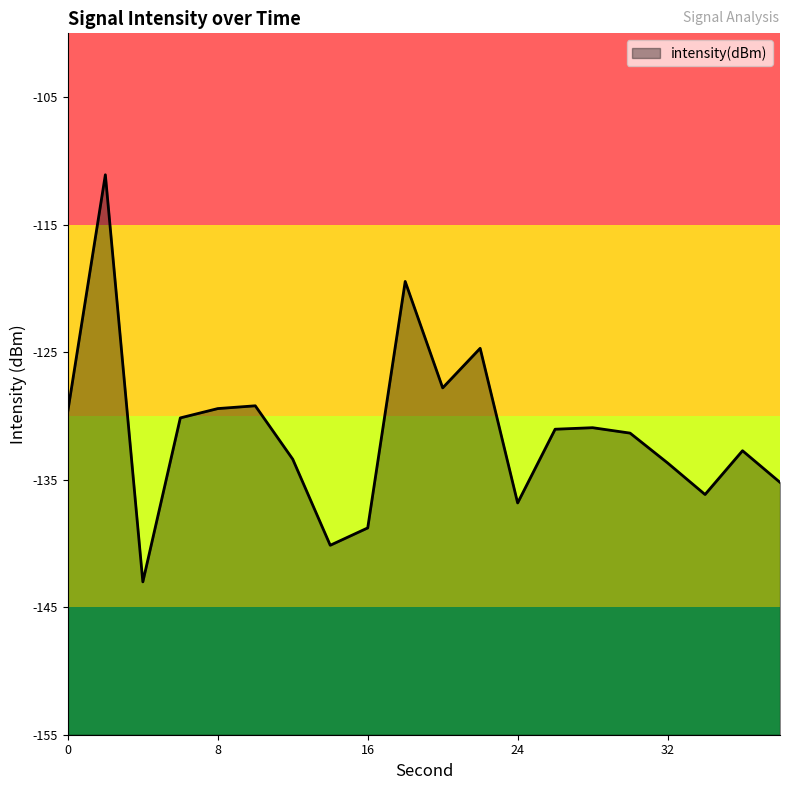

At which category does the data reach its first local valley?

4